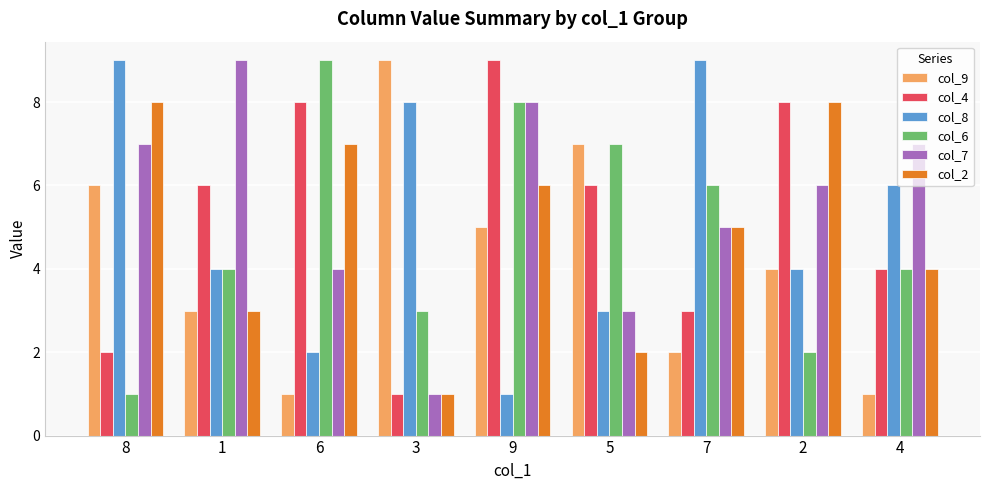

Reading left to right, transcribe all the data shown in this chart.

col_9: 6	3	1	9	5	7	2	4	1
col_4: 2	6	8	1	9	6	3	8	4
col_8: 9	4	2	8	1	3	9	4	6
col_6: 1	4	9	3	8	7	6	2	4
col_7: 7	9	4	1	8	3	5	6	7
col_2: 8	3	7	1	6	2	5	8	4